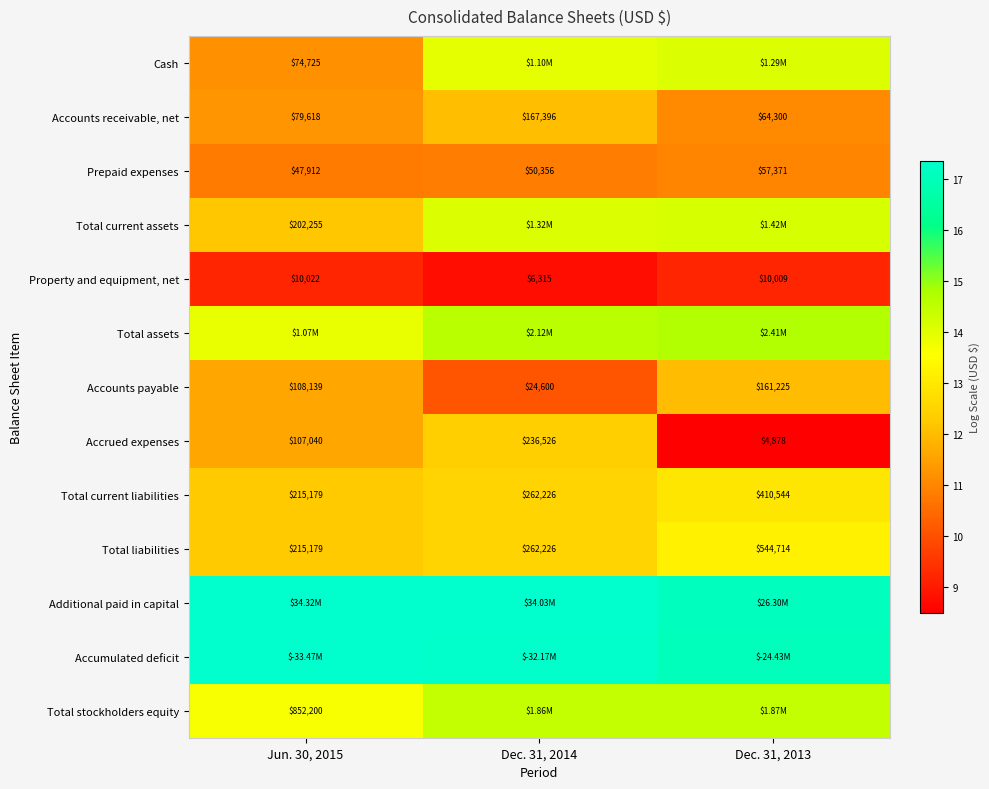

Is the value of Accrued expenses at Dec. 31, 2014 greater than the value of Total stockholders equity at Jun. 30, 2015?

No